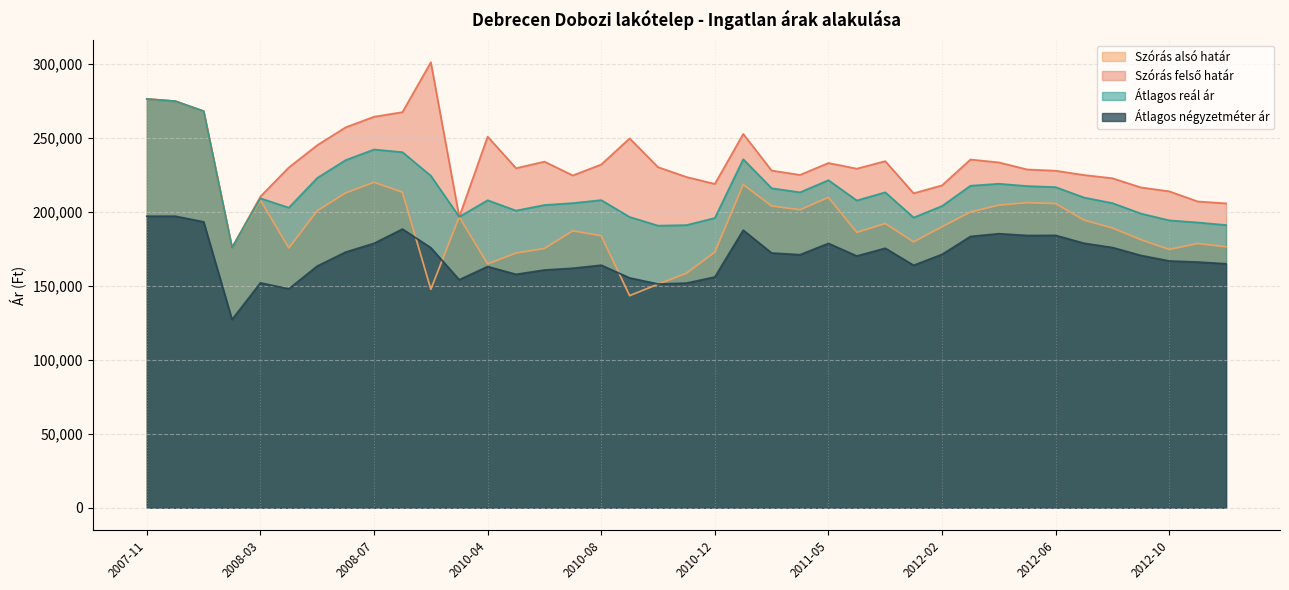

Count the number of data series in this chart.

4